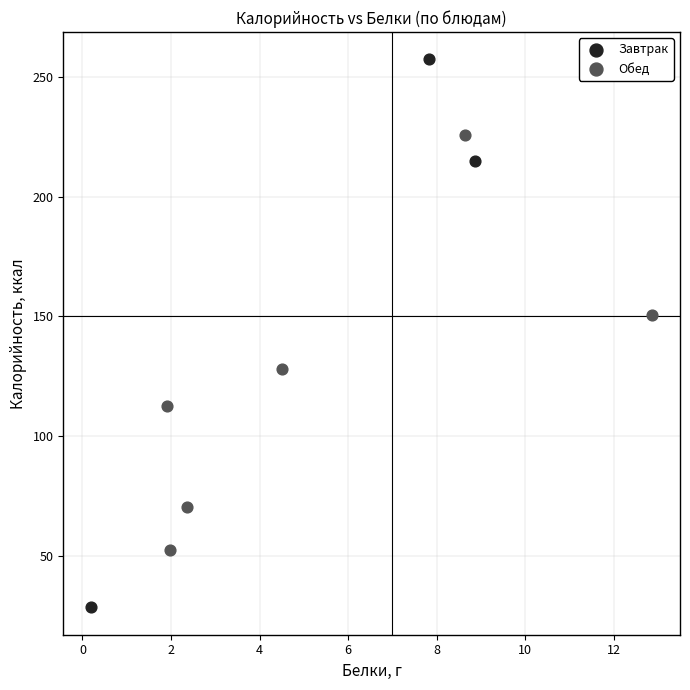

Which series reaches the maximum Y coordinate?

Завтрак